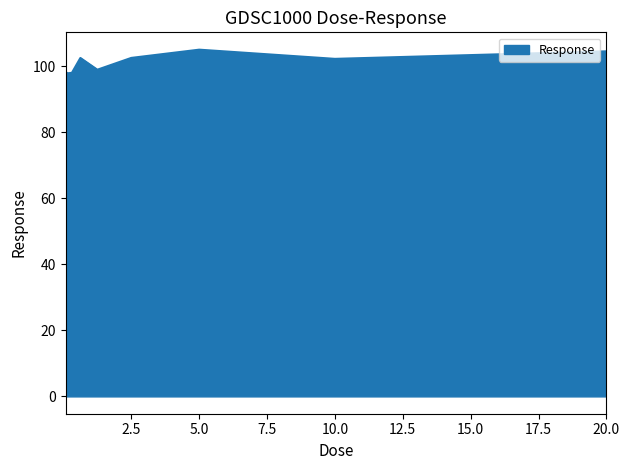

What is the minimum value shown in the chart?

97.9